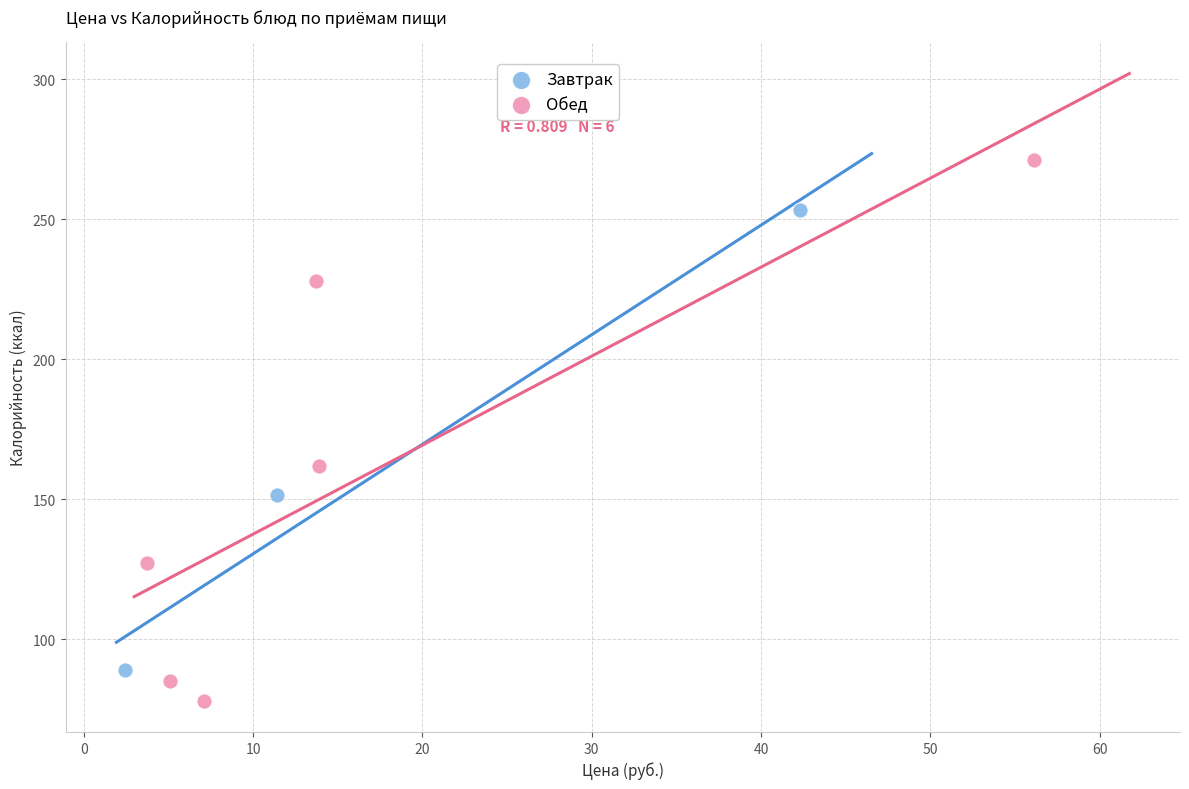

Which series reaches the minimum Y coordinate?

Обед